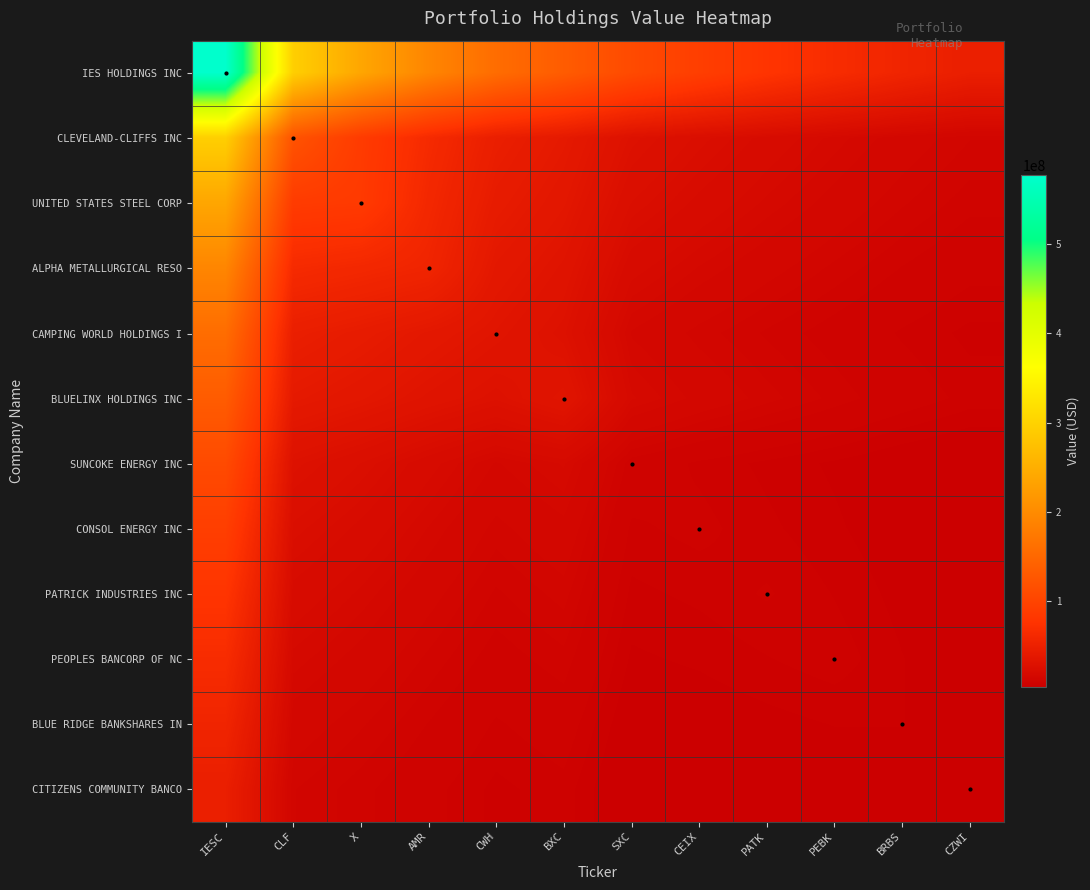

Which series changed the most between CLF and PEBK?

IES HOLDINGS INC